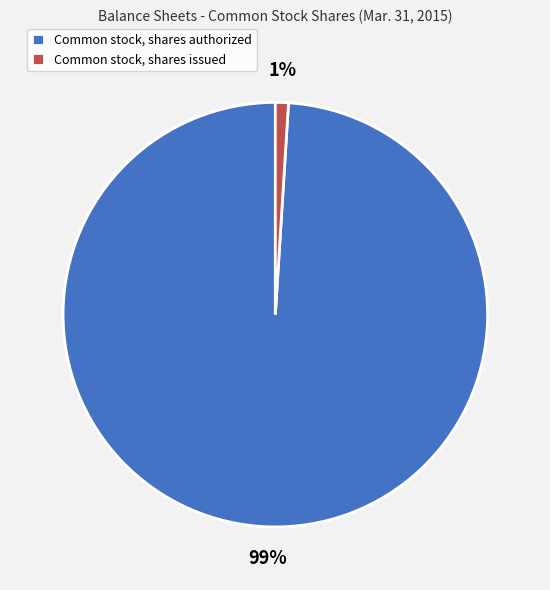

To the nearest percent, what portion does Common stock, shares issued represent?

1%